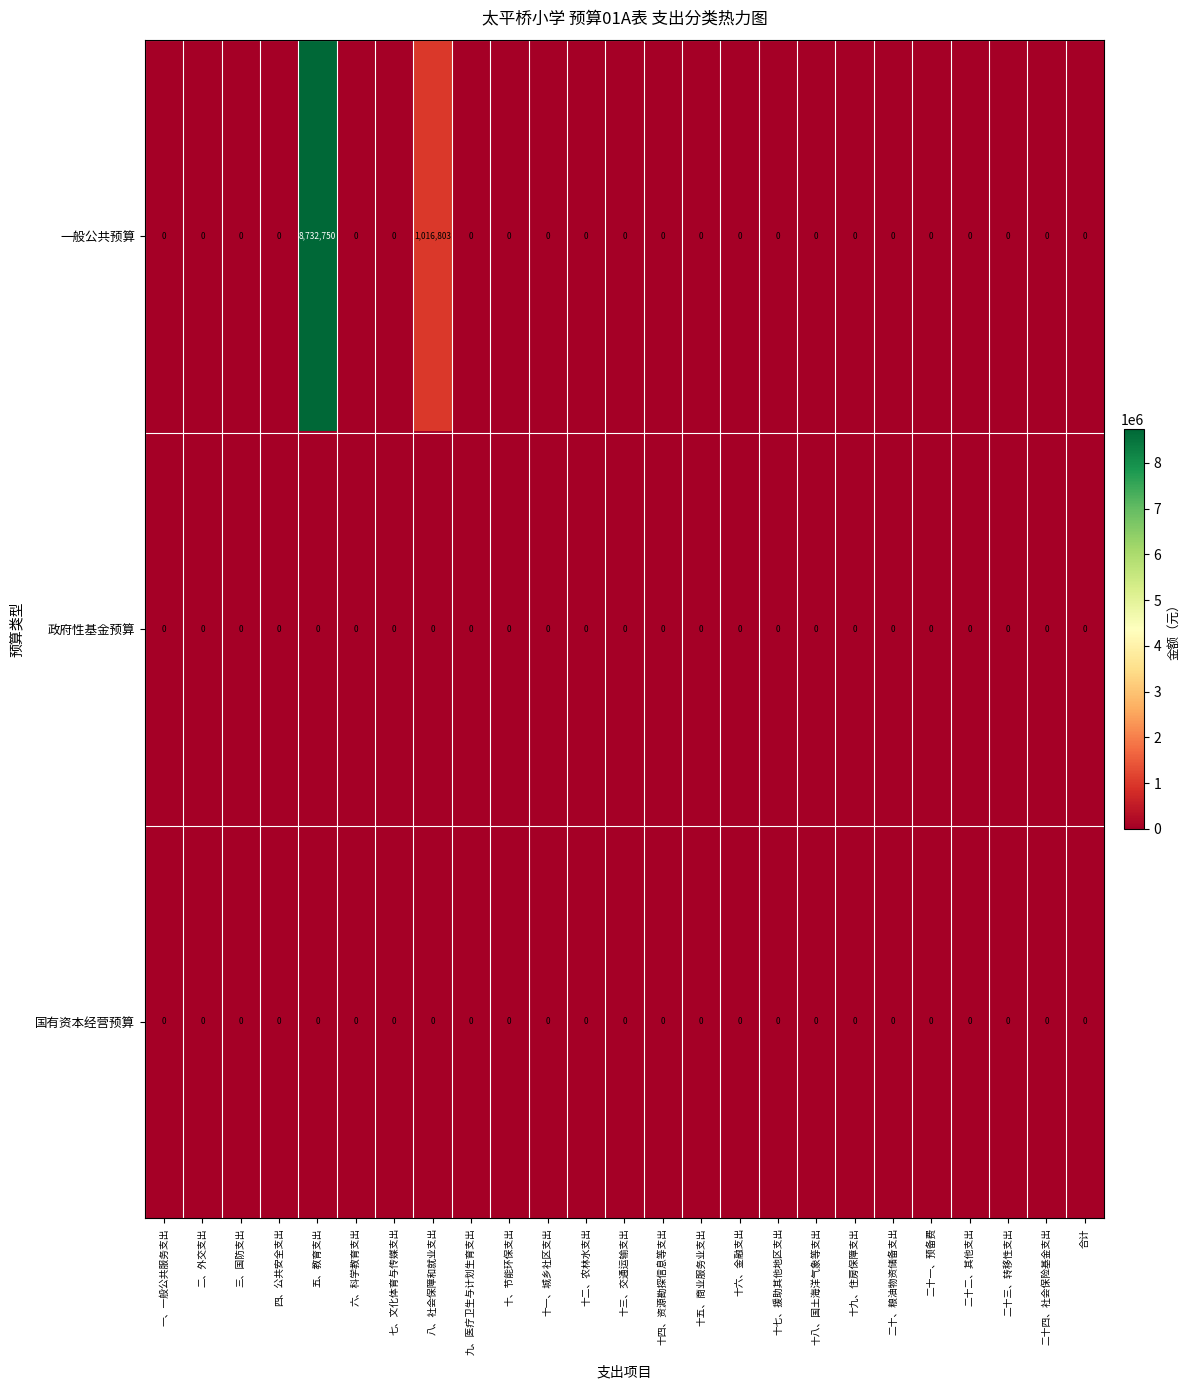

What is the sum of all 一般公共预算 values?

9749553